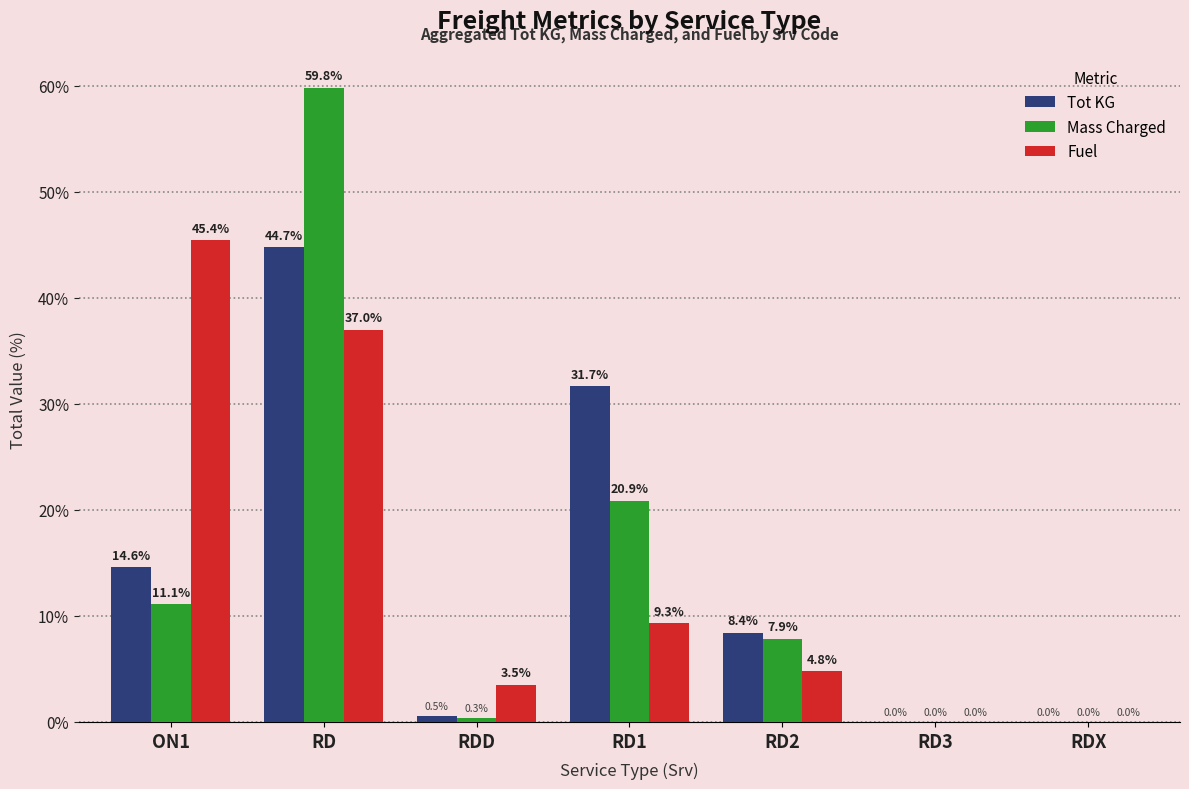

What is the spread (max minus min) of values at RDD?

3.2